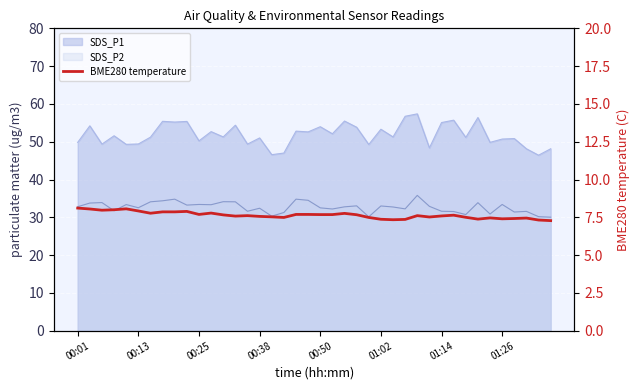

Approximately how many times larger is the value at 22 compared to 35?

1.0